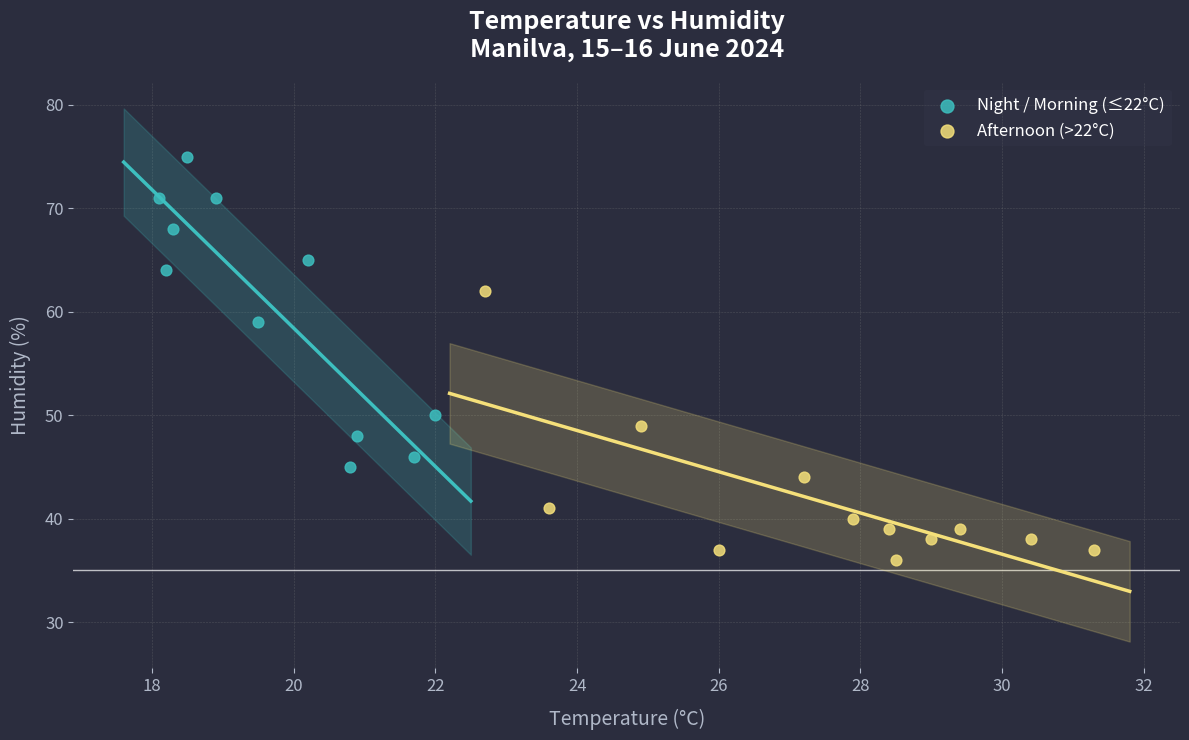

Which series contains the lowest Y value?

Afternoon (>22°C)